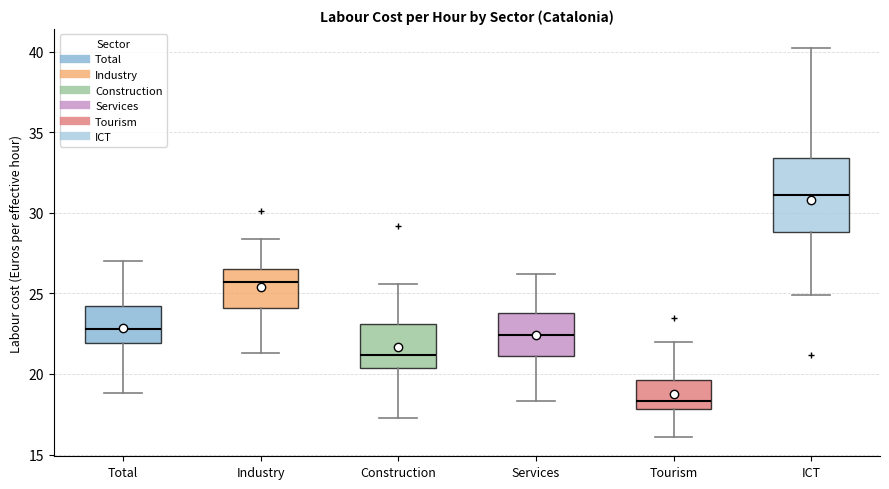

Reading left to right, transcribe this box plot: for each box, give where its median line is, the range the box spans, and where its two whiskers end, as read against the y-axis. The values are not printed on the chart, so give them approximately, as read against the axis.

Total: median 23.0, box 22.0 to 24.0, whiskers 19.0 to 27.0
Industry: median 25.5, box 24.0 to 26.5, whiskers 21.5 to 28.5
Construction: median 21.0, box 20.5 to 23.0, whiskers 17.5 to 25.5
Services: median 22.5, box 21.0 to 24.0, whiskers 18.5 to 26.0
Tourism: median 18.5, box 18.0 to 19.5, whiskers 16.0 to 22.0
ICT: median 31.0, box 29.0 to 33.5, whiskers 25.0 to 40.0